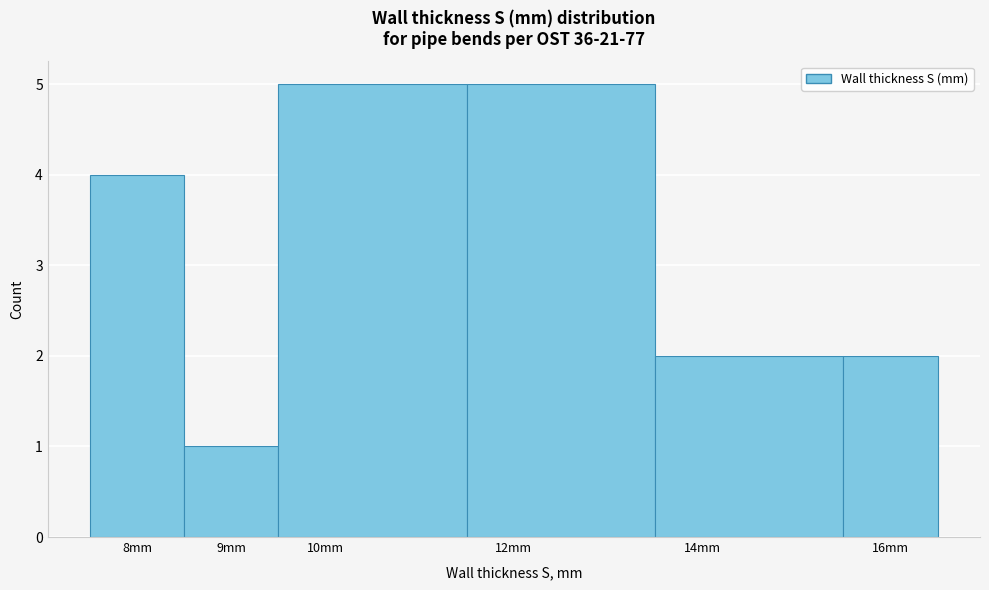

What is the height of the bar covering 11.5 to 13.5 on the x-axis? The values are not printed on the chart, so give them approximately, as read against the axis.

5